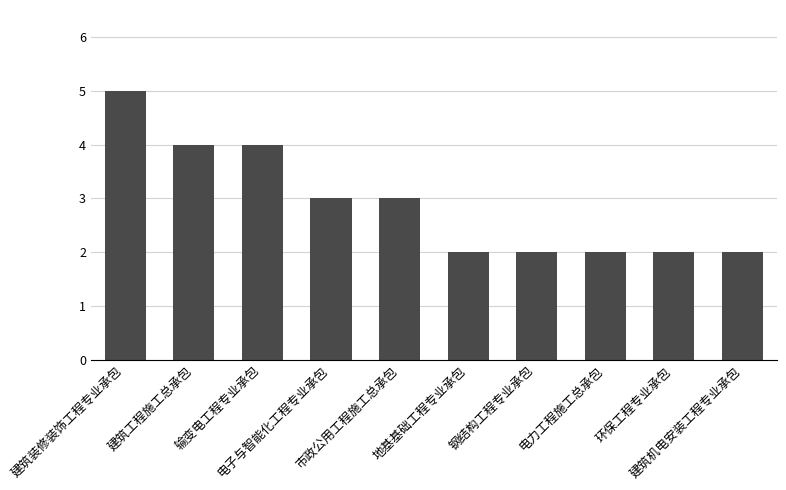

Reading left to right, transcribe all the data shown in this chart.

5	4	4	3	3	2	2	2	2	2